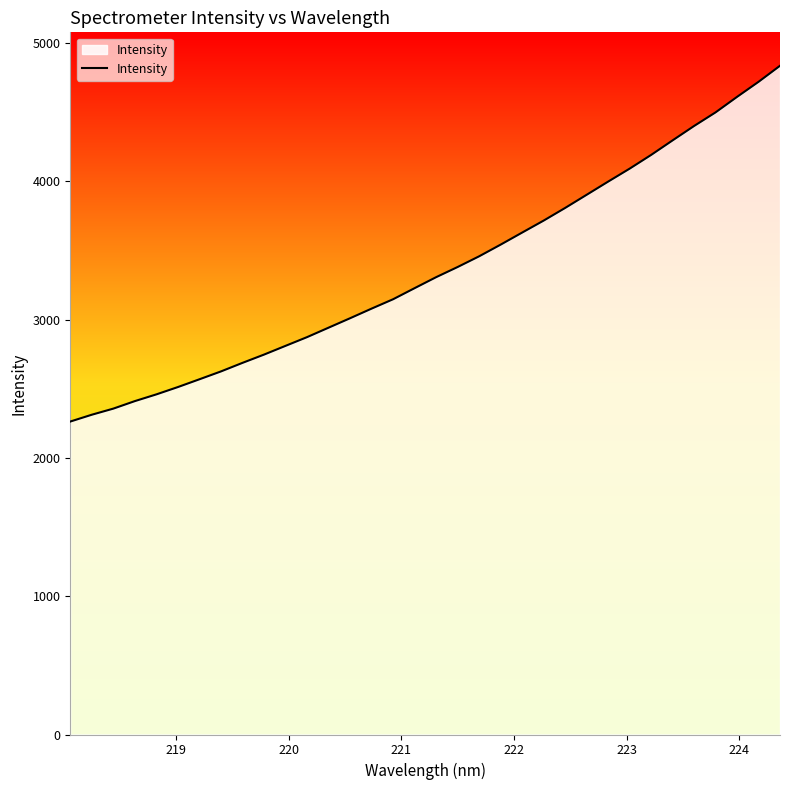

What is the maximum value shown in the chart?

4835.7